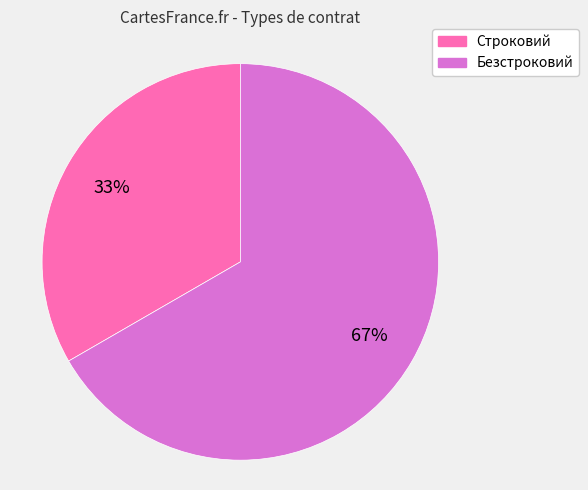

Which category has the biggest portion of the pie?

Безстроковий